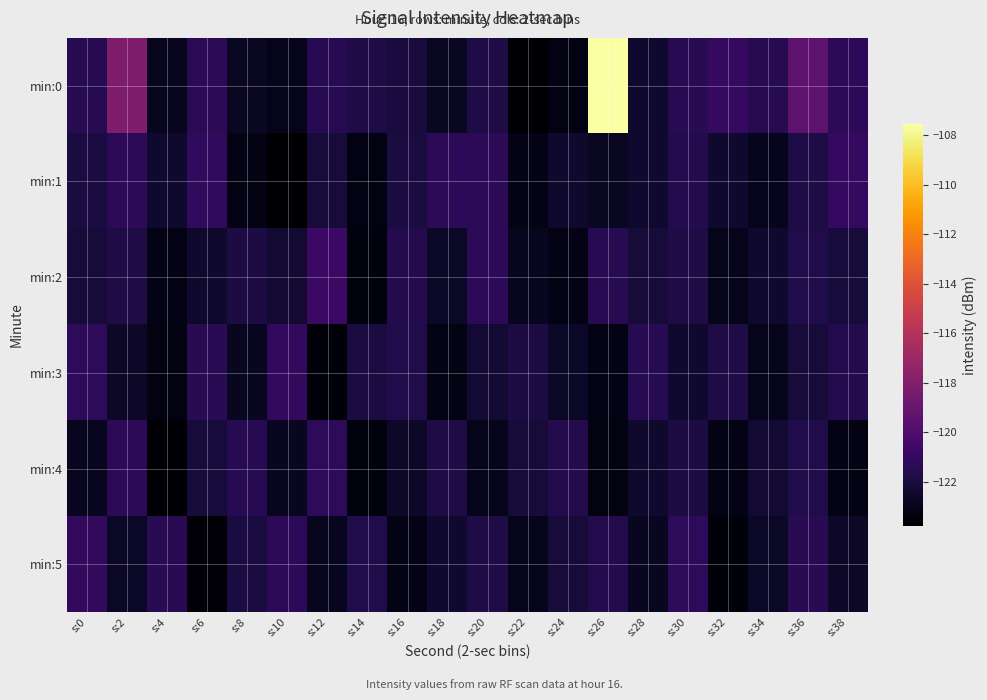

Reading left to right, list all the values displayed in this chart.

min:0: s:0=-121.5	s:2=-118.2	s:4=-122.9	s:6=-121.3	s:8=-122.7	s:10=-123.0	s:12=-121.5	s:14=-121.8	s:16=-122.1	s:18=-122.7	s:20=-121.8	s:22=-123.7	s:24=-123.2	s:26=-107.5	s:28=-122.4	s:30=-121.4	s:32=-121.0	s:34=-121.5	s:36=-119.5	s:38=-121.3
min:1: s:0=-122.0	s:2=-121.3	s:4=-122.4	s:6=-121.1	s:8=-123.2	s:10=-123.8	s:12=-122.2	s:14=-123.3	s:16=-122.0	s:18=-121.3	s:20=-121.3	s:22=-123.1	s:24=-122.5	s:26=-122.7	s:28=-122.4	s:30=-121.6	s:32=-122.4	s:34=-123.0	s:36=-121.9	s:38=-121.0
min:2: s:0=-122.2	s:2=-121.8	s:4=-123.1	s:6=-122.5	s:8=-121.9	s:10=-122.3	s:12=-120.8	s:14=-123.4	s:16=-121.6	s:18=-122.7	s:20=-121.3	s:22=-122.9	s:24=-123.1	s:26=-121.5	s:28=-122.2	s:30=-121.8	s:32=-123.0	s:34=-122.4	s:36=-121.7	s:38=-122.1
min:3: s:0=-121.2	s:2=-122.6	s:4=-123.3	s:6=-121.4	s:8=-122.8	s:10=-121.1	s:12=-123.5	s:14=-122.0	s:16=-121.7	s:18=-123.2	s:20=-122.3	s:22=-121.9	s:24=-122.7	s:26=-123.1	s:28=-121.5	s:30=-122.4	s:32=-121.8	s:34=-123.0	s:36=-122.2	s:38=-121.6
min:4: s:0=-122.9	s:2=-121.3	s:4=-123.7	s:6=-122.1	s:8=-121.5	s:10=-122.8	s:12=-121.2	s:14=-123.4	s:16=-122.6	s:18=-121.8	s:20=-123.0	s:22=-122.2	s:24=-121.6	s:26=-123.3	s:28=-122.5	s:30=-121.9	s:32=-123.1	s:34=-122.3	s:36=-121.7	s:38=-123.2
min:5: s:0=-121.1	s:2=-122.7	s:4=-121.4	s:6=-123.6	s:8=-122.0	s:10=-121.3	s:12=-122.9	s:14=-121.7	s:16=-123.1	s:18=-122.4	s:20=-121.8	s:22=-123.0	s:24=-122.2	s:26=-121.6	s:28=-122.8	s:30=-121.2	s:32=-123.5	s:34=-122.7	s:36=-121.4	s:38=-122.6